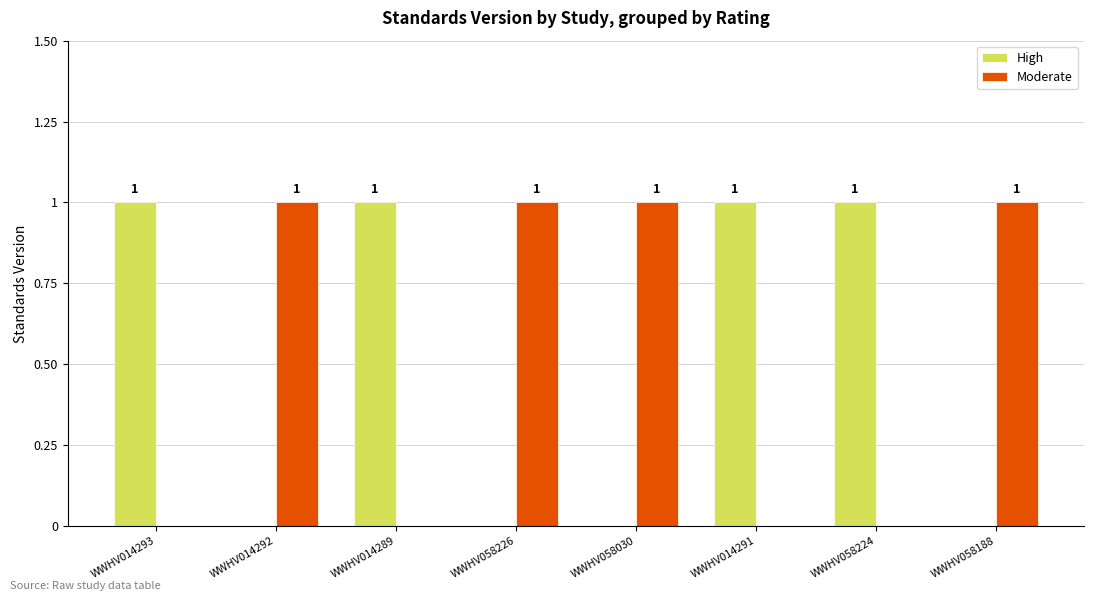

The Moderate series shows 2 at WWHV058188. True or false?

False